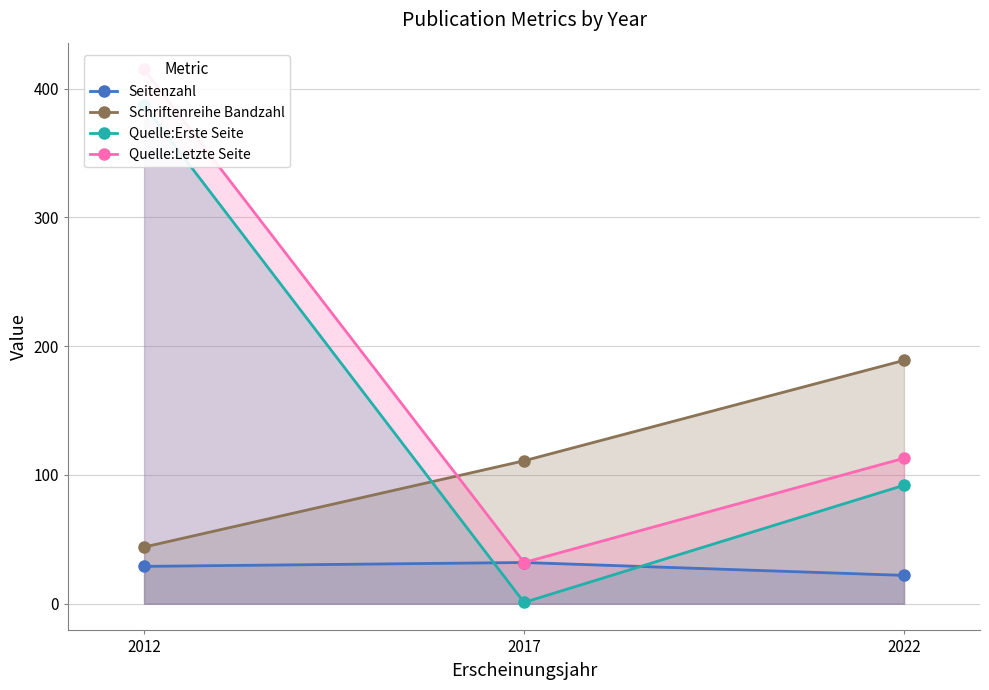

Which series has the largest range (max minus min)?

Quelle:Erste Seite